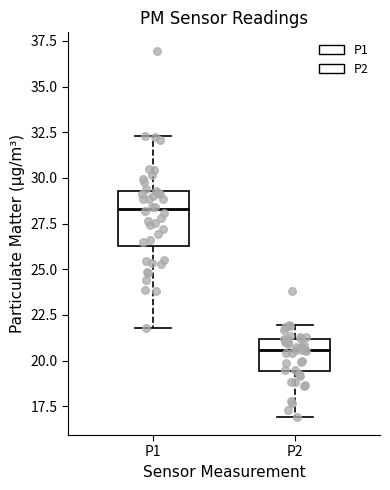

Which box's median line is the highest?

P1